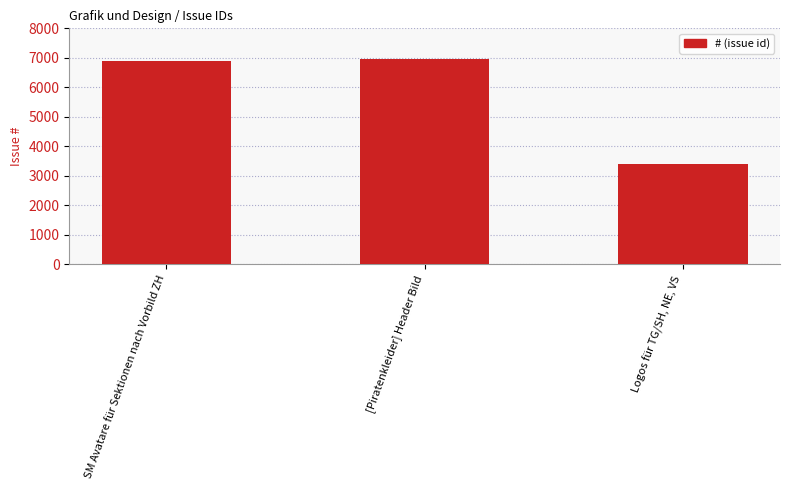

Which has a higher value, [Piratenkleider] Header Bild or Logos für TG/SH, NE, VS?

[Piratenkleider] Header Bild